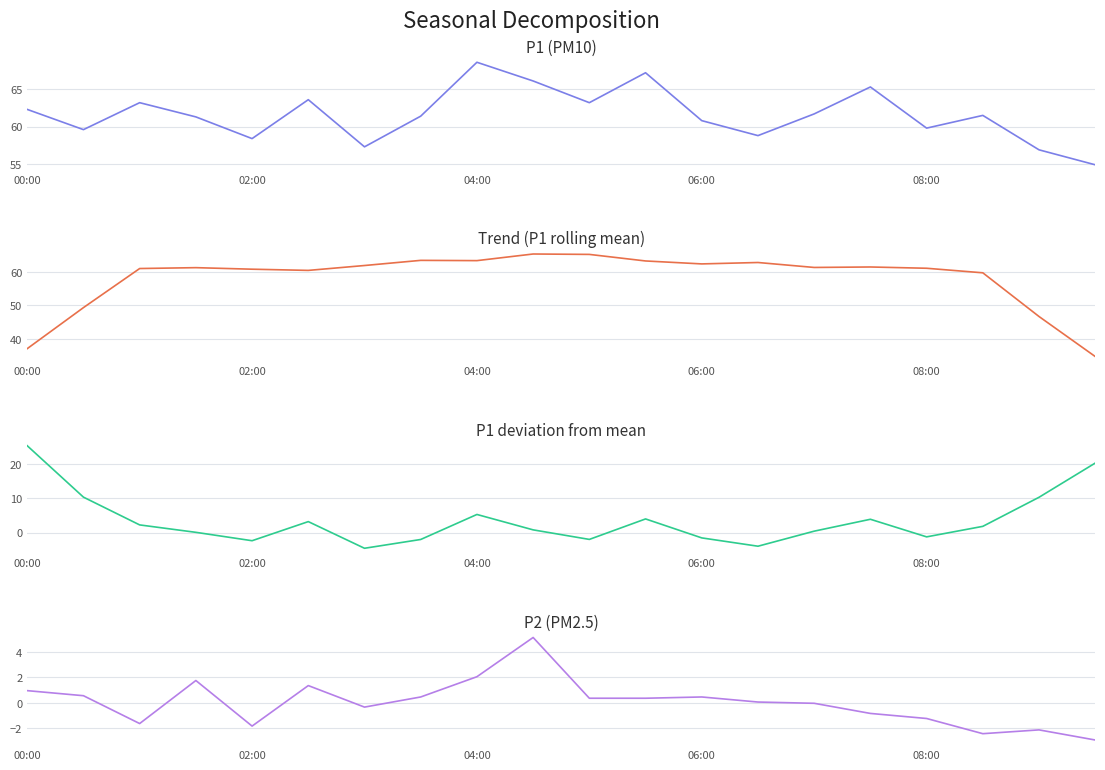

Is the value of P1 Seasonal at 16 greater than the value of P1 (Original) at 7?

No